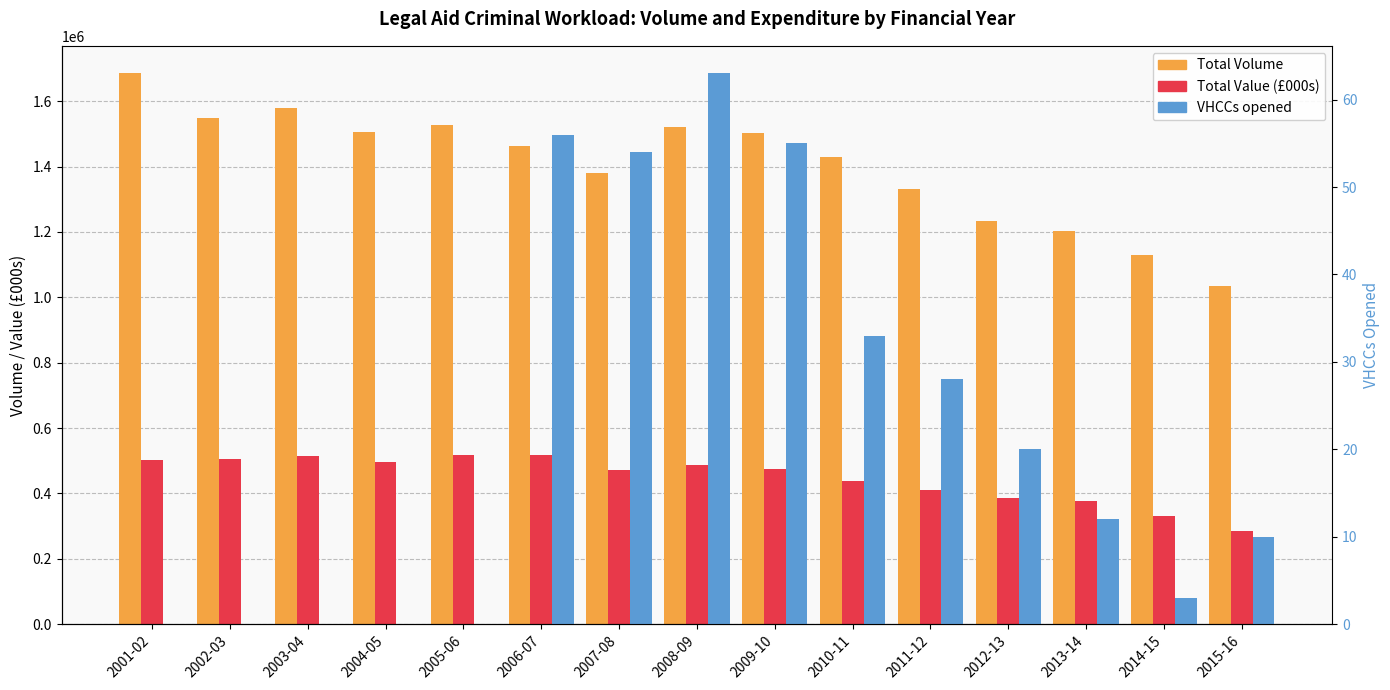

Which series has the widest spread of values?

Total Volume